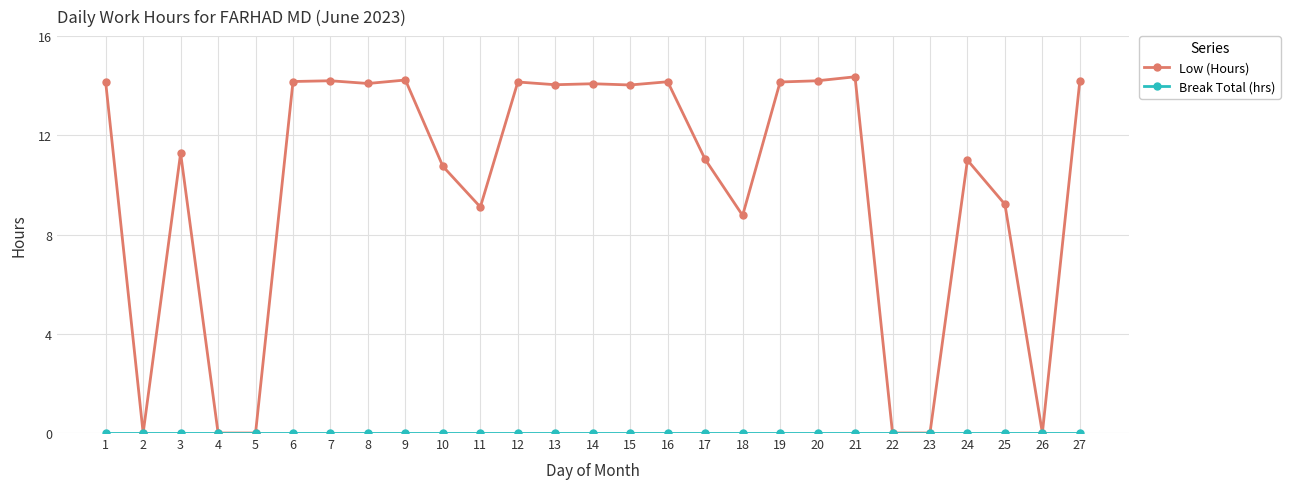

What is the value of the Low (Hours) point at the 27th from the left?

14.2